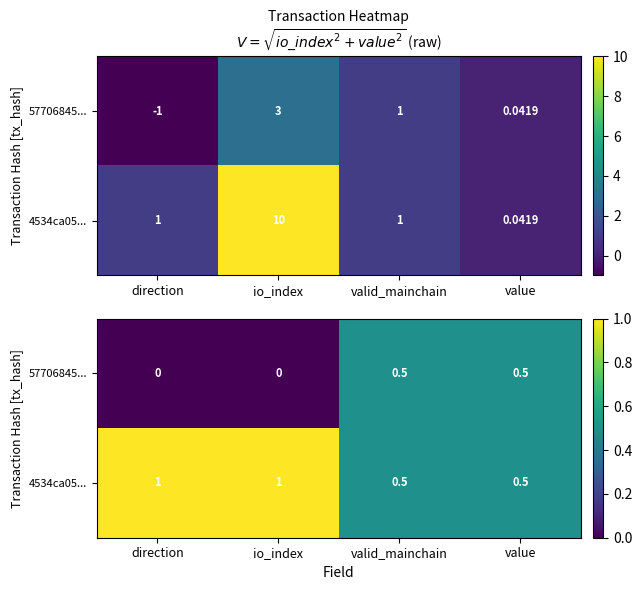

The value of 4534ca05... at value is 0.5. True or false?

True